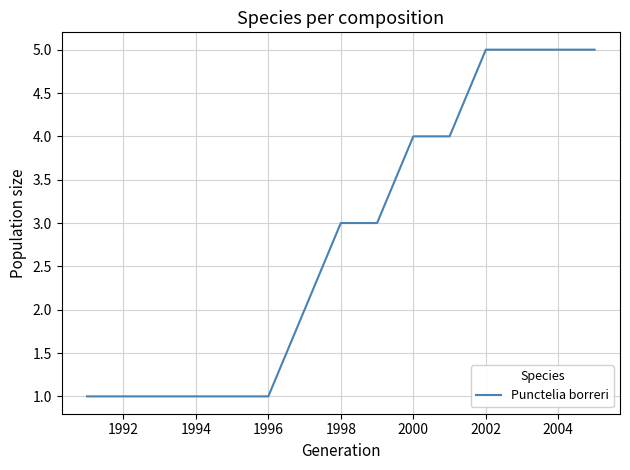

What is the maximum value shown in the chart?

5